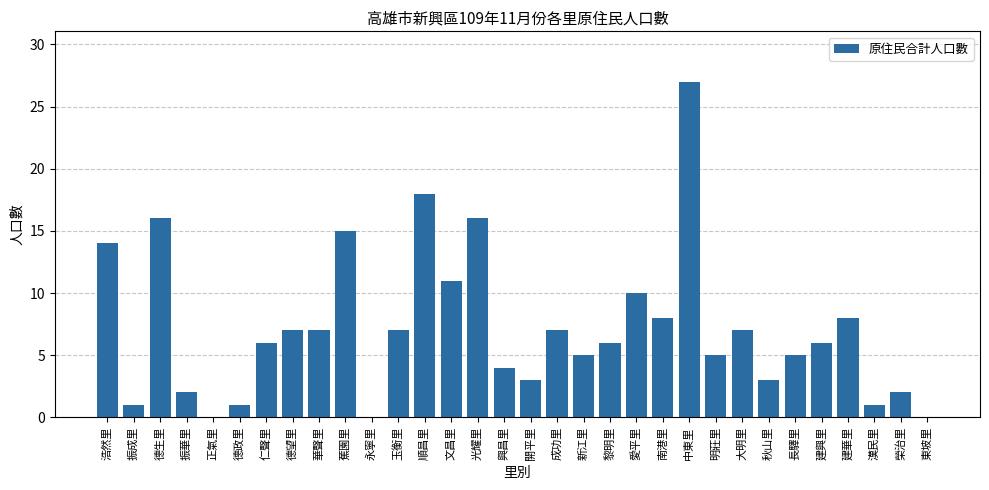

True or false: the data shows 10 at 愛平里.

True